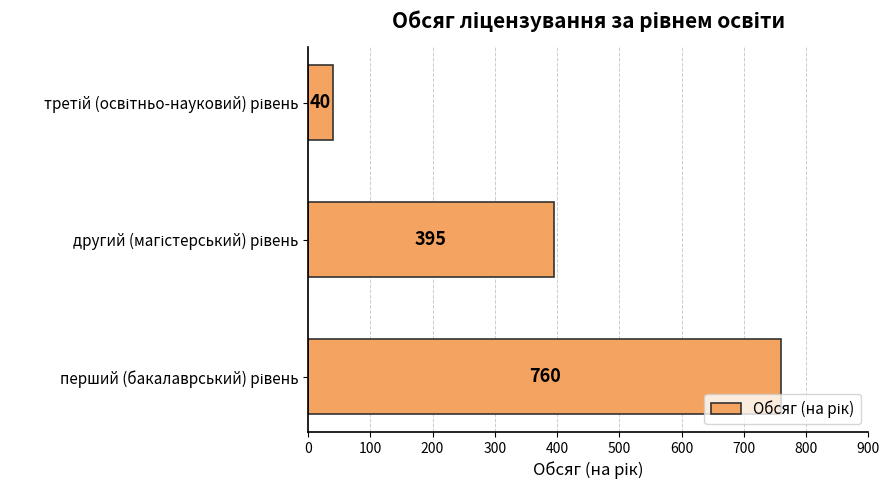

Count the values in the range 40 to 760.

3